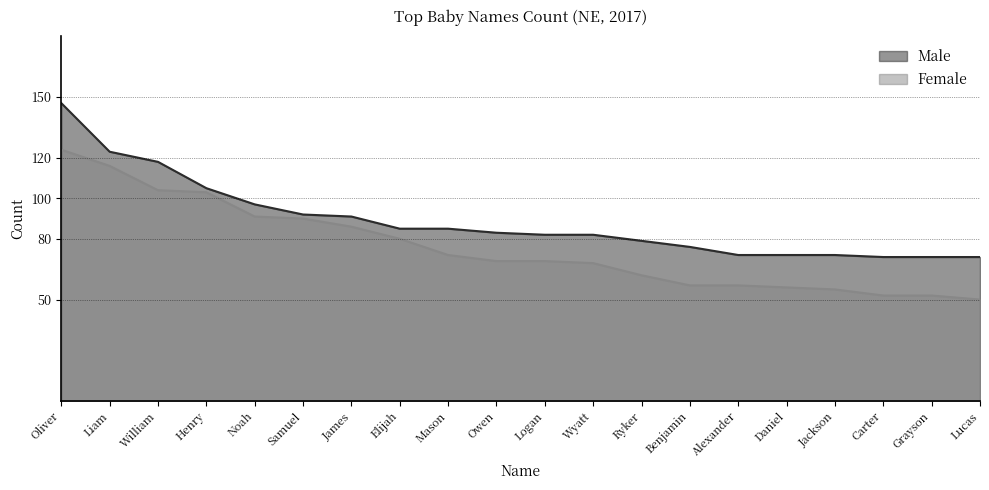

What is the label of the 5th point from the right?

Daniel